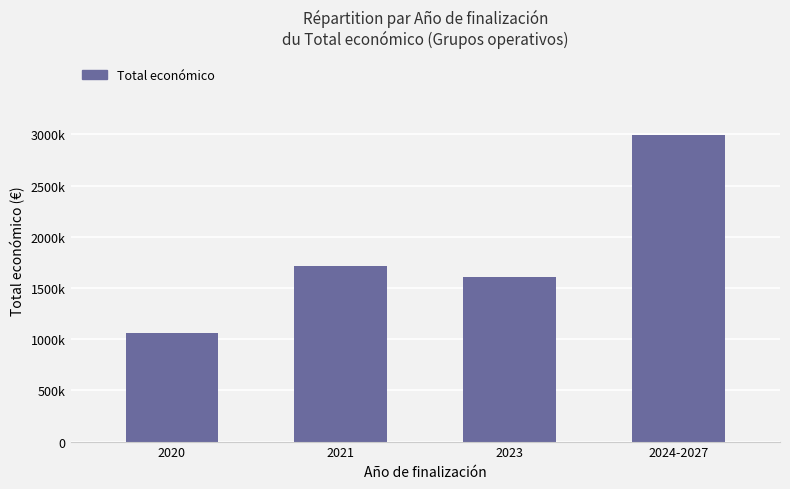

Which has a higher value, 2023 or 2020?

2023